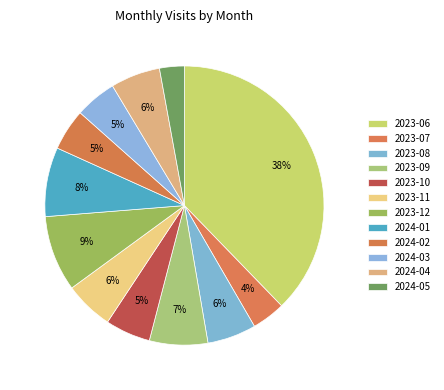

To the nearest percent, what is the average slice percentage?

8%